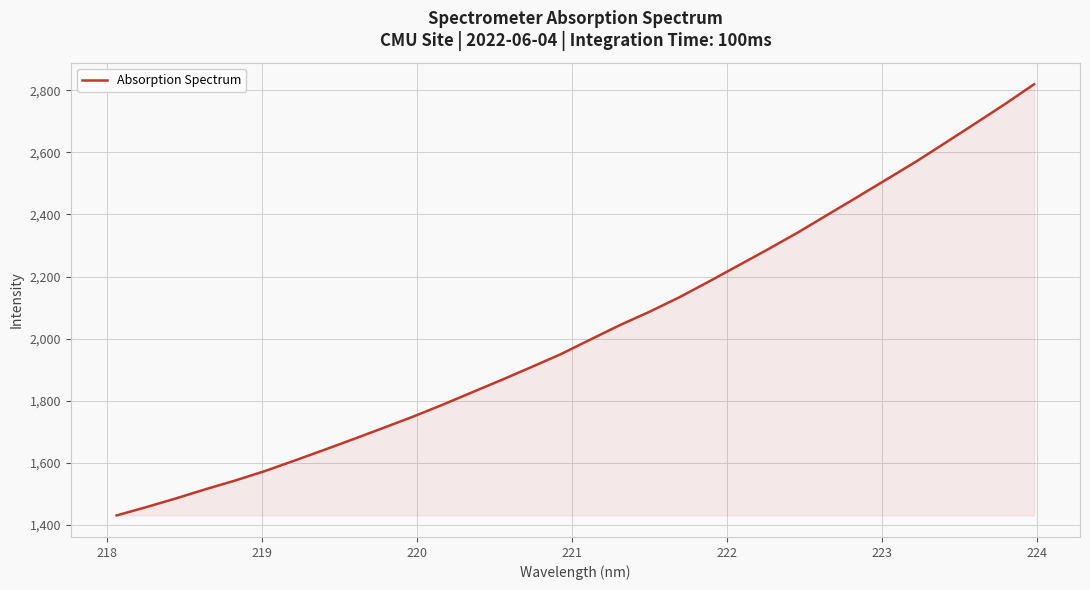

Reading left to right, extract all data points from this chart.

1429.9	1456.6	1484.6	1514.3	1542.4	1572.8	1606.5	1641.0	1676.1	1711.9	1748.1	1786.6	1826.7	1866.8	1908.0	1949.9	1997.0	2043.7	2086.7	2133.0	2183.7	2235.8	2287.9	2341.5	2398.4	2455.2	2512.6	2570.2	2631.3	2692.9	2755.1	2820.0